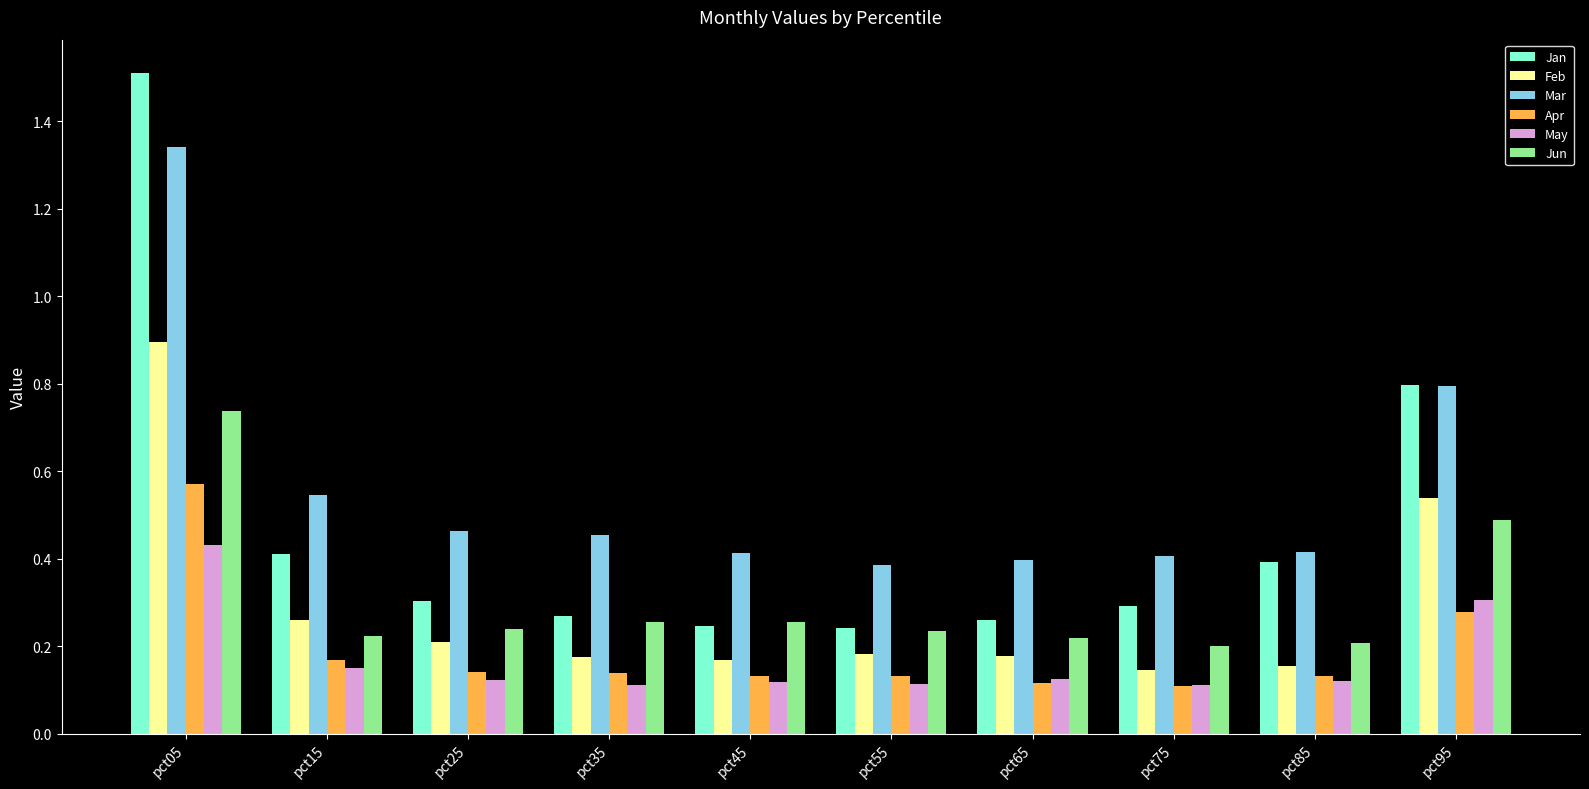

How many data points does each series have?

10